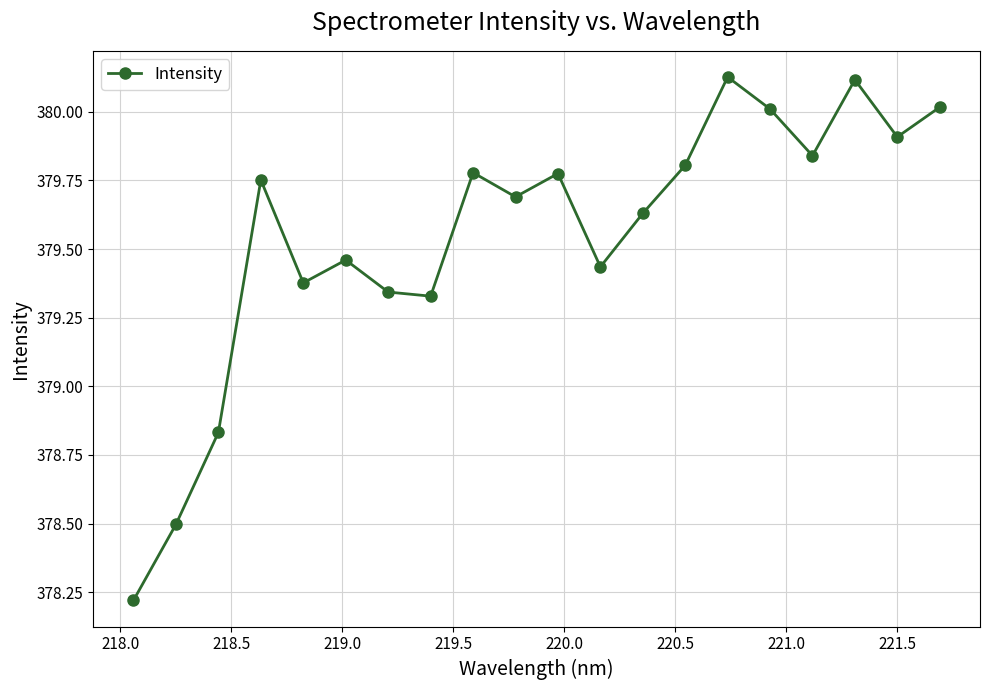

True or false: there are more than 2 points higher than both neighbors.

True